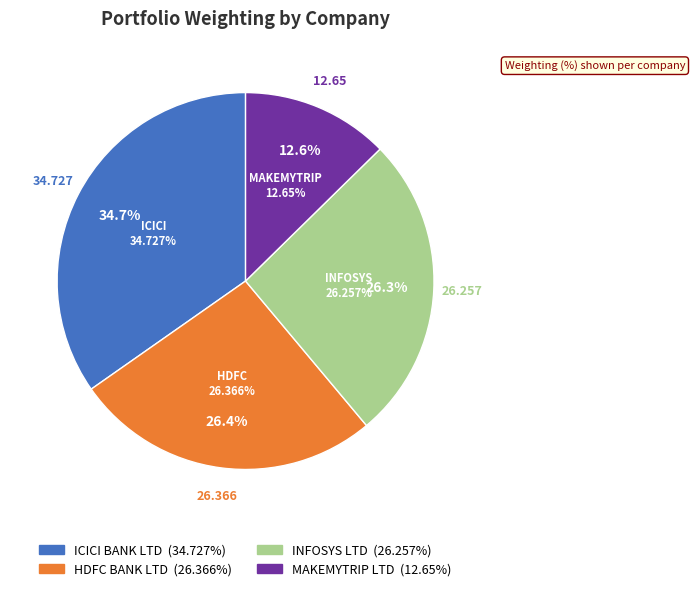

What portion of the pie excludes ICICI BANK LTD?

65.3%